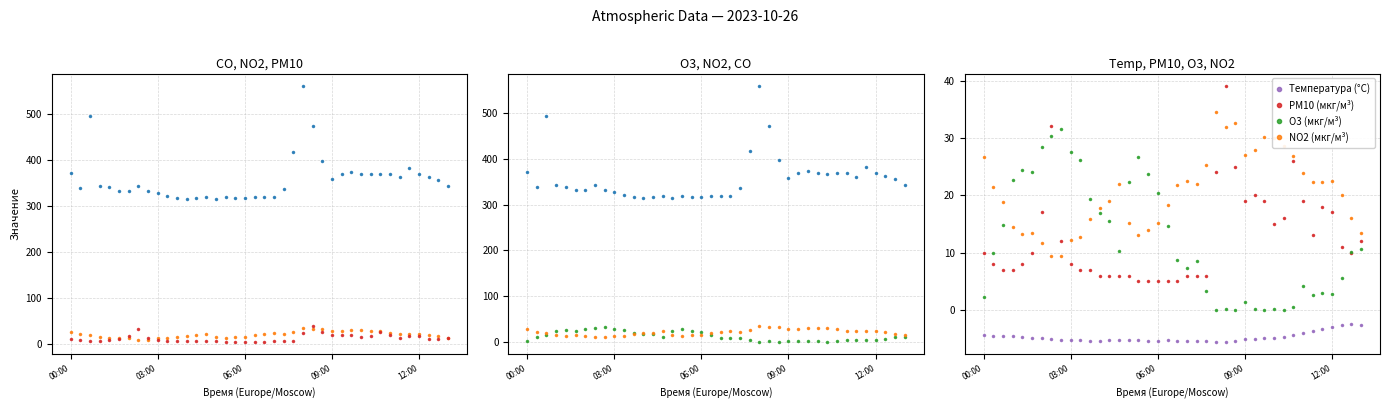

Count the number of categories in the chart.

40